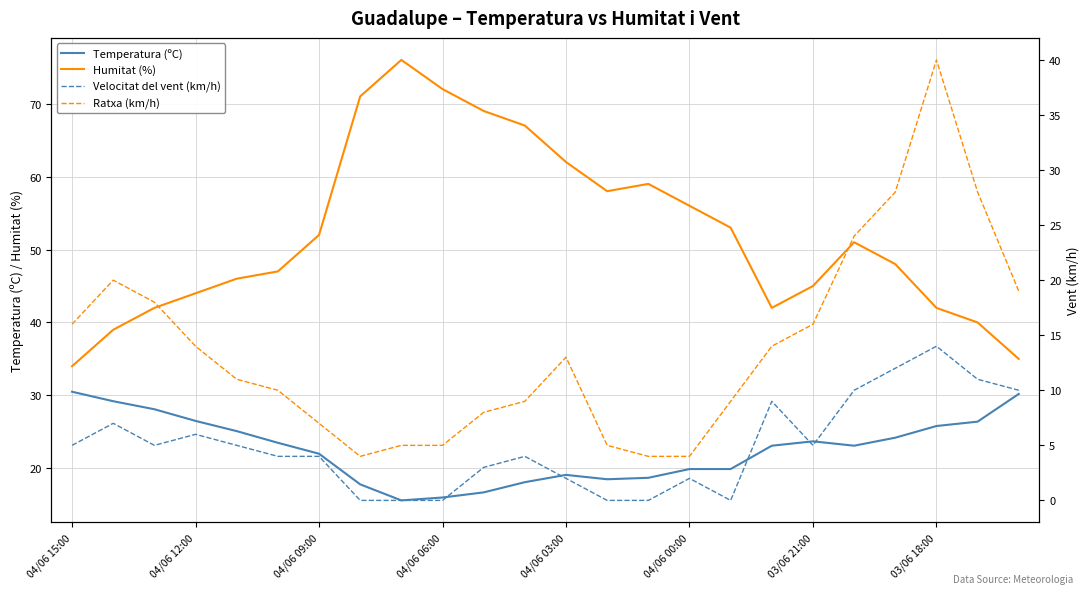

Which series has the widest spread of values?

Humitat (%)